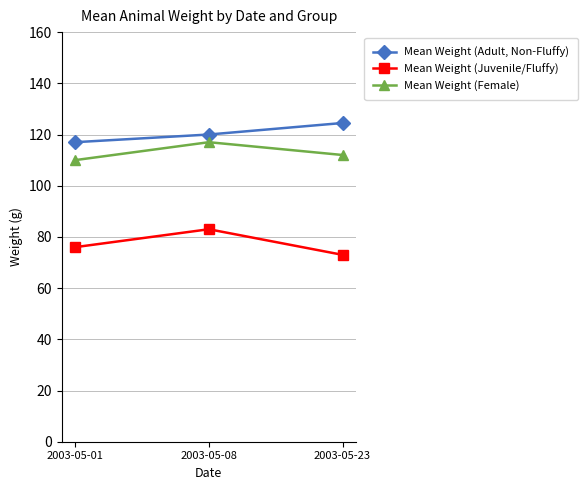

Rank the categories by Mean Weight (Adult, Non-Fluffy) value from highest to lowest.

2003-05-23, 2003-05-08, 2003-05-01